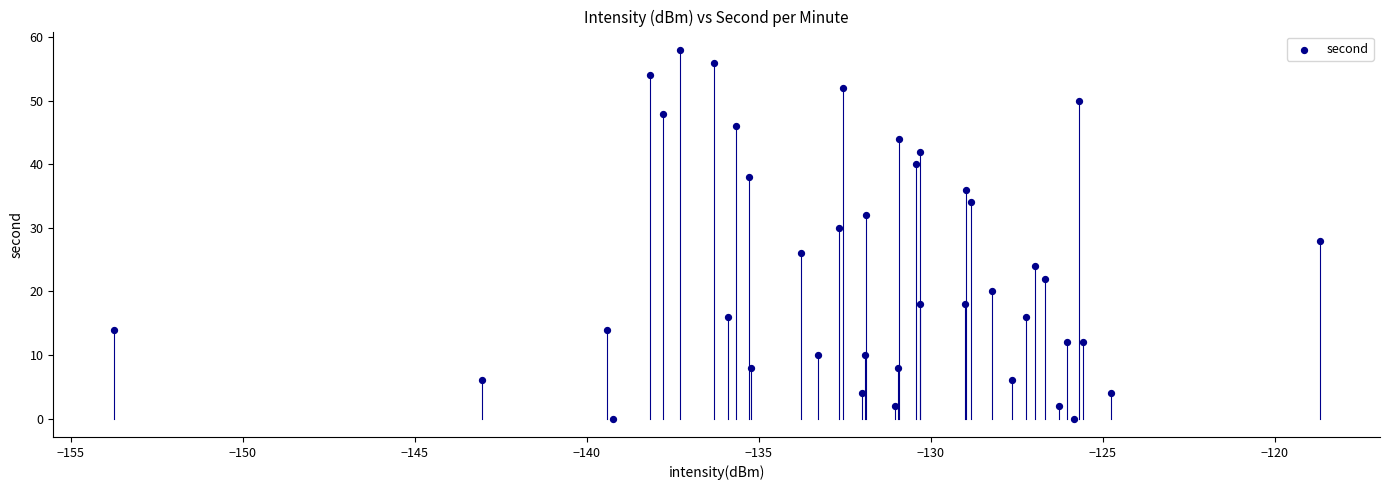

What is the range of Y values (max minus min)?

58